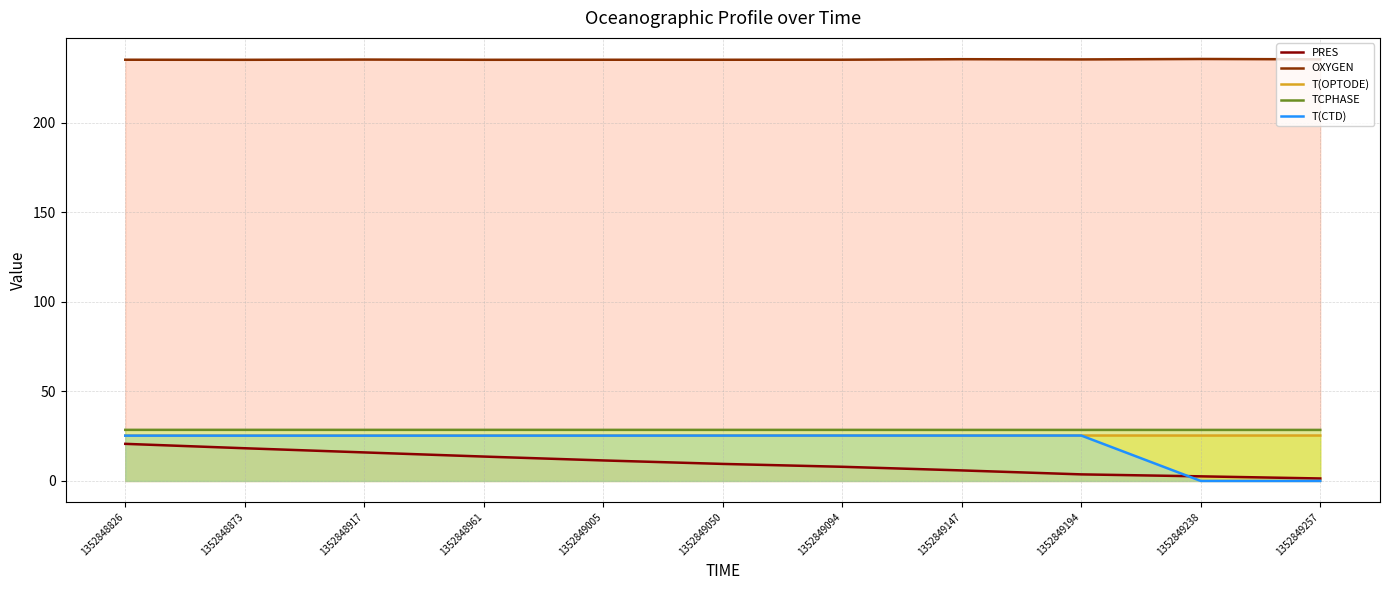

What is the difference between the highest and lowest values at 1352848873?

216.9